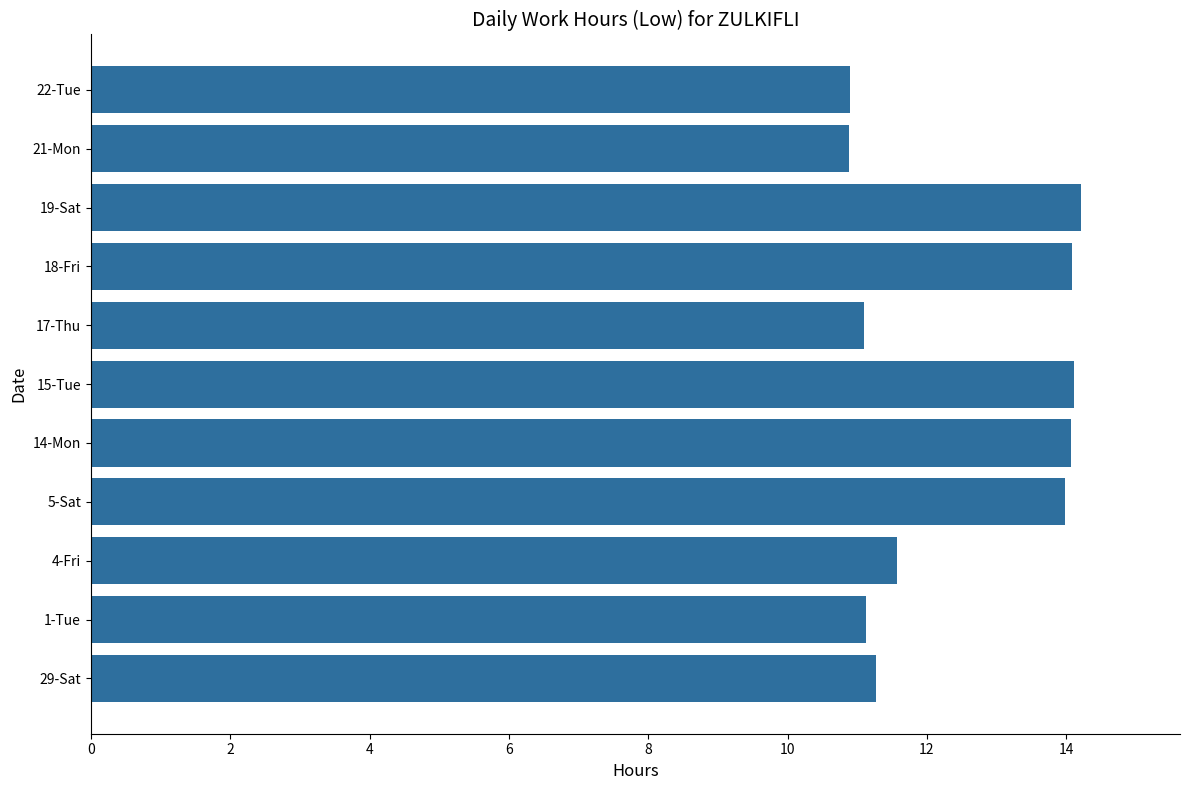

What is the sum of all values?

137.3